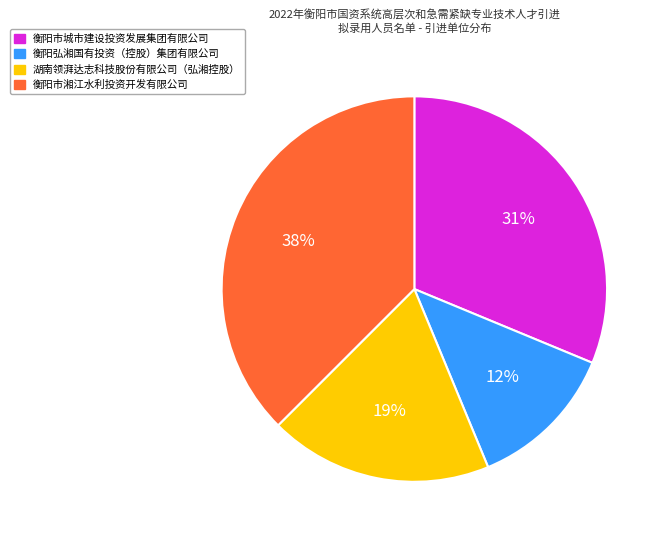

Which category has the biggest portion of the pie?

衡阳市湘江水利投资开发有限公司